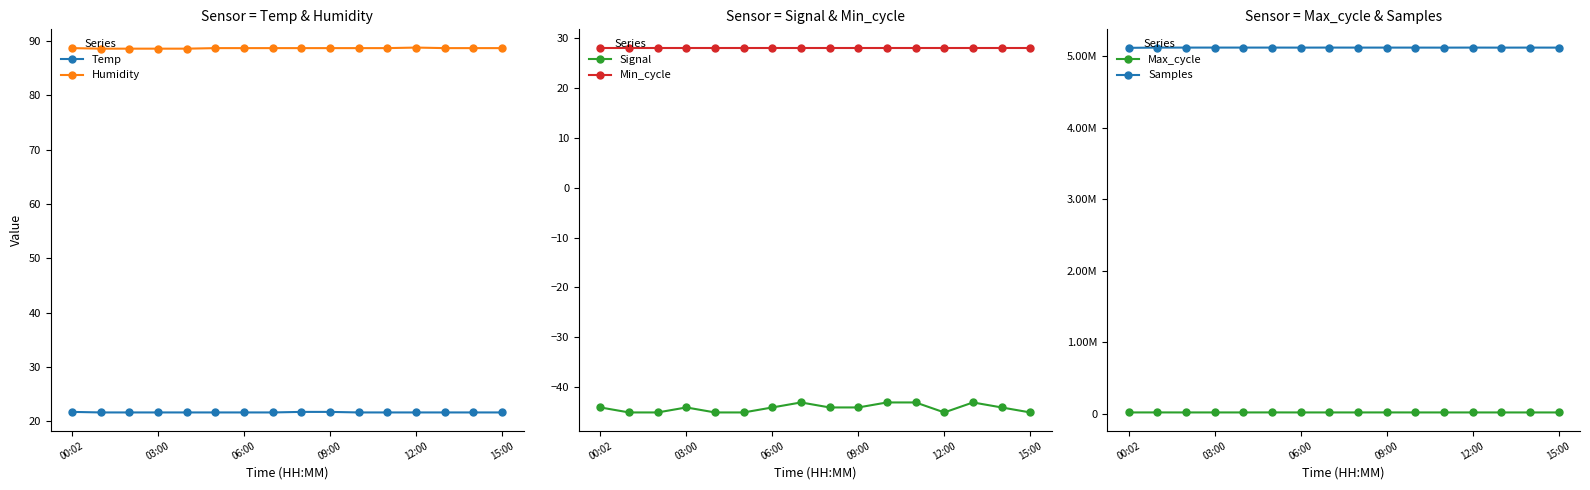

True or false: Min_cycle and Max_cycle cross at least once.

False